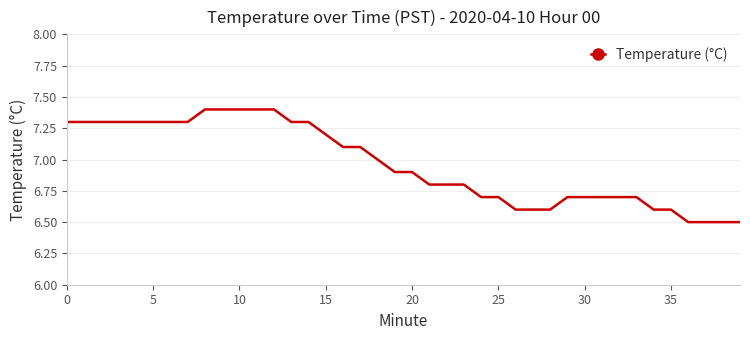

How many lines are shown in the chart?

1